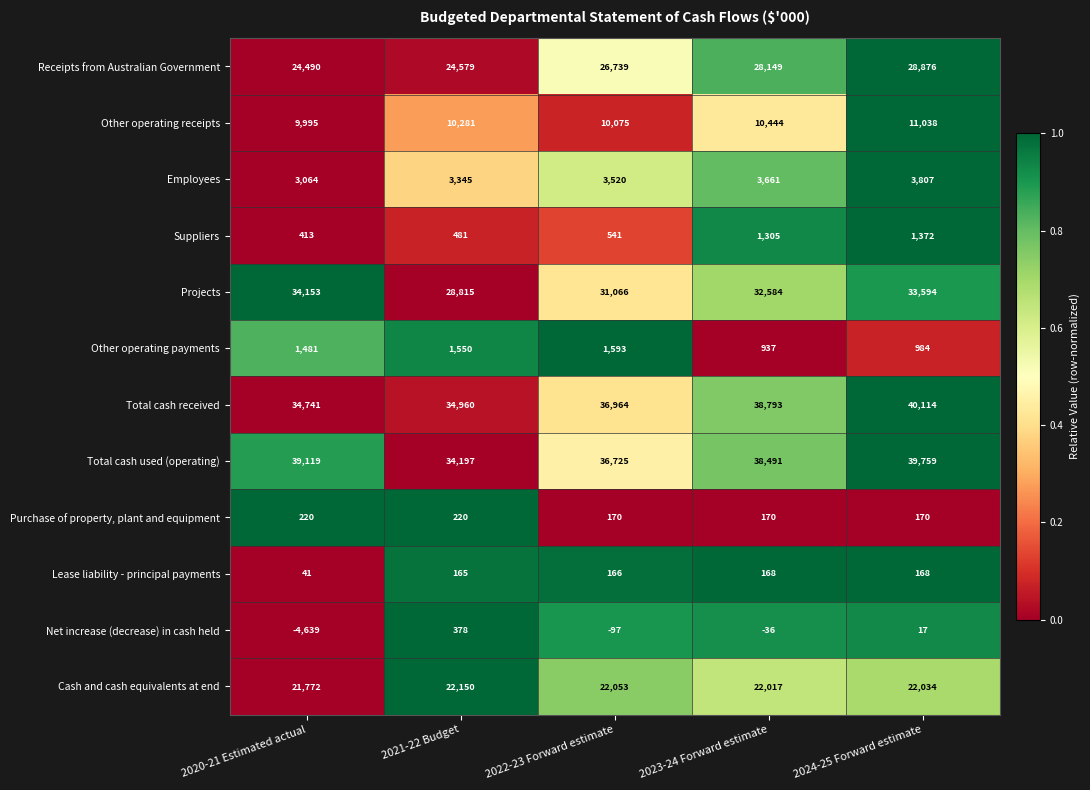

At which label is Suppliers closest to 892?

2022-23 Forward estimate